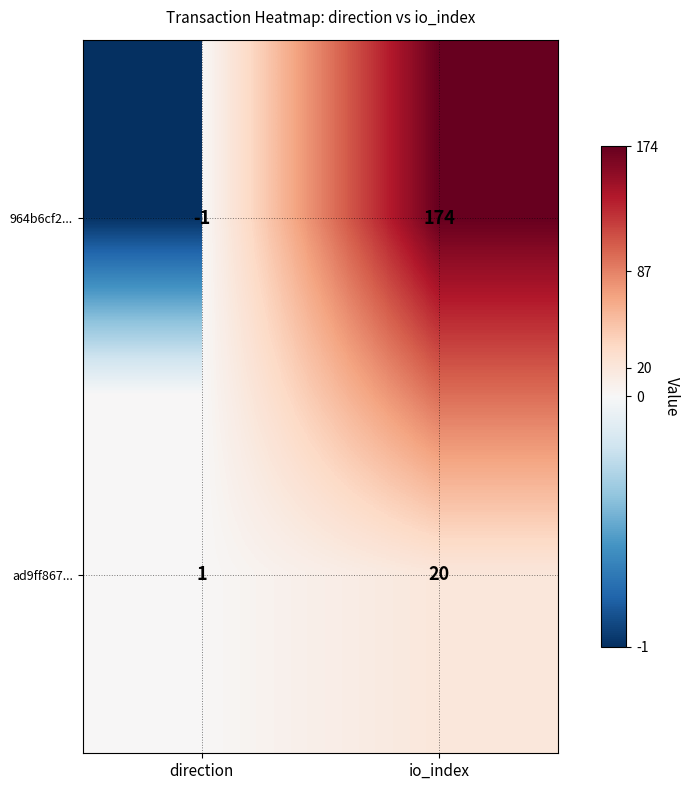

What is the difference between the highest and lowest values at io_index?

154